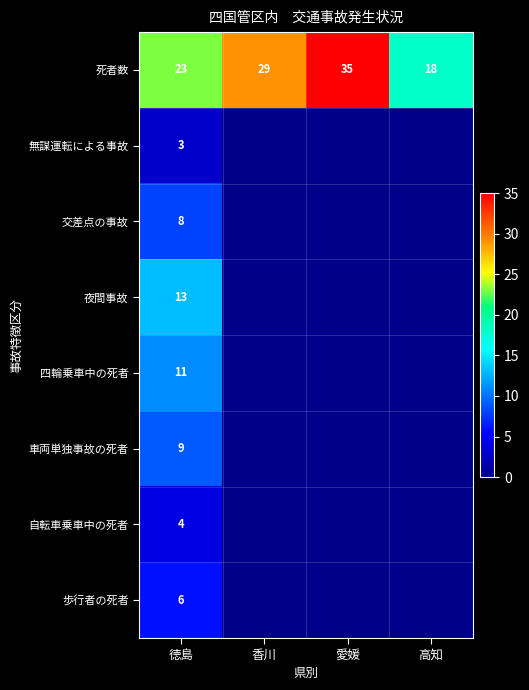

At how many categories does at least one series exceed 20?

3